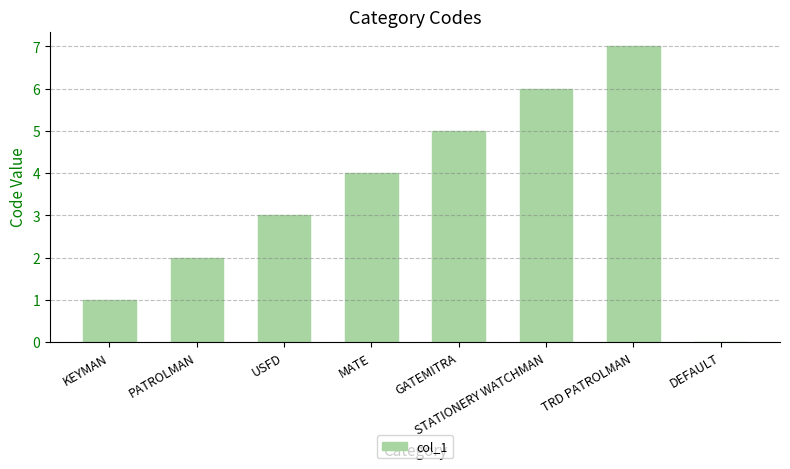

Count the number of categories in the chart.

8